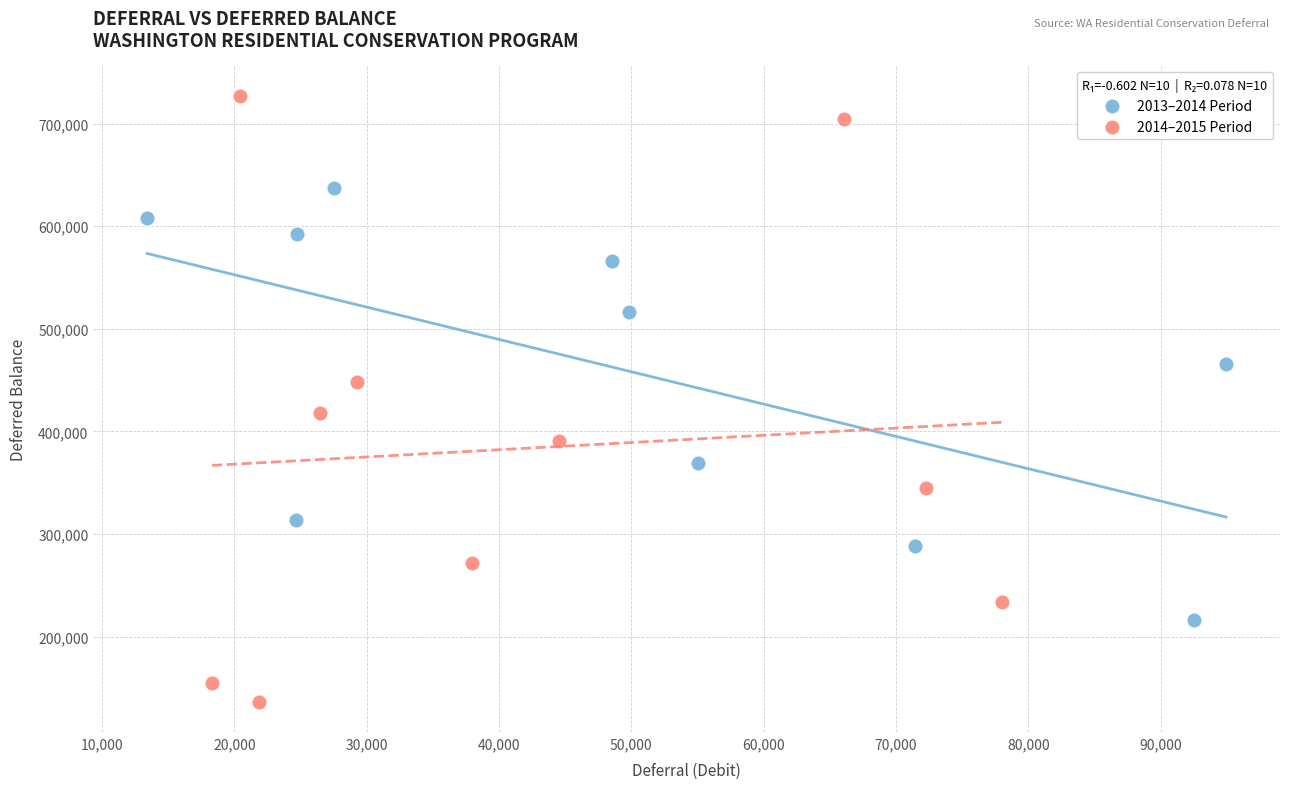

What are all the series names shown in the legend?

2013–2014 Period, 2014–2015 Period